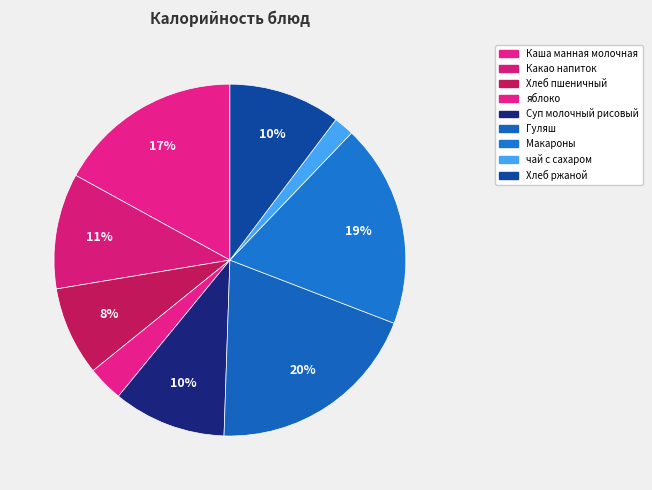

Does Хлеб ржаной account for over 50% of the chart?

No